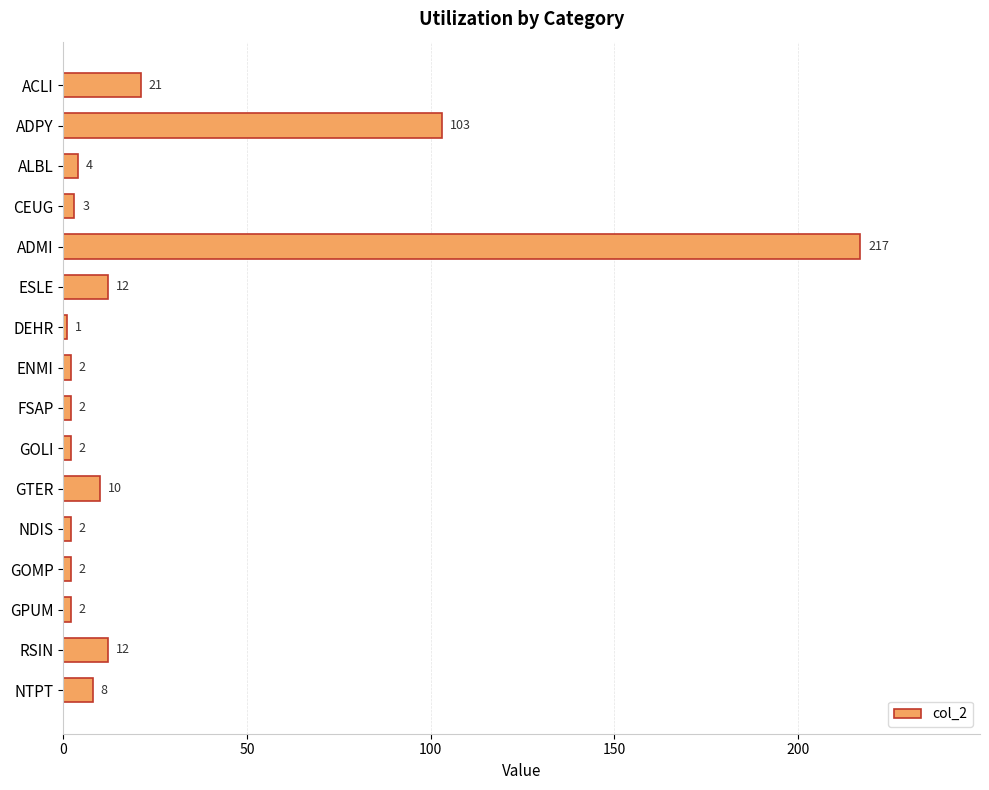

Which category has the highest value across all series?

ADMI